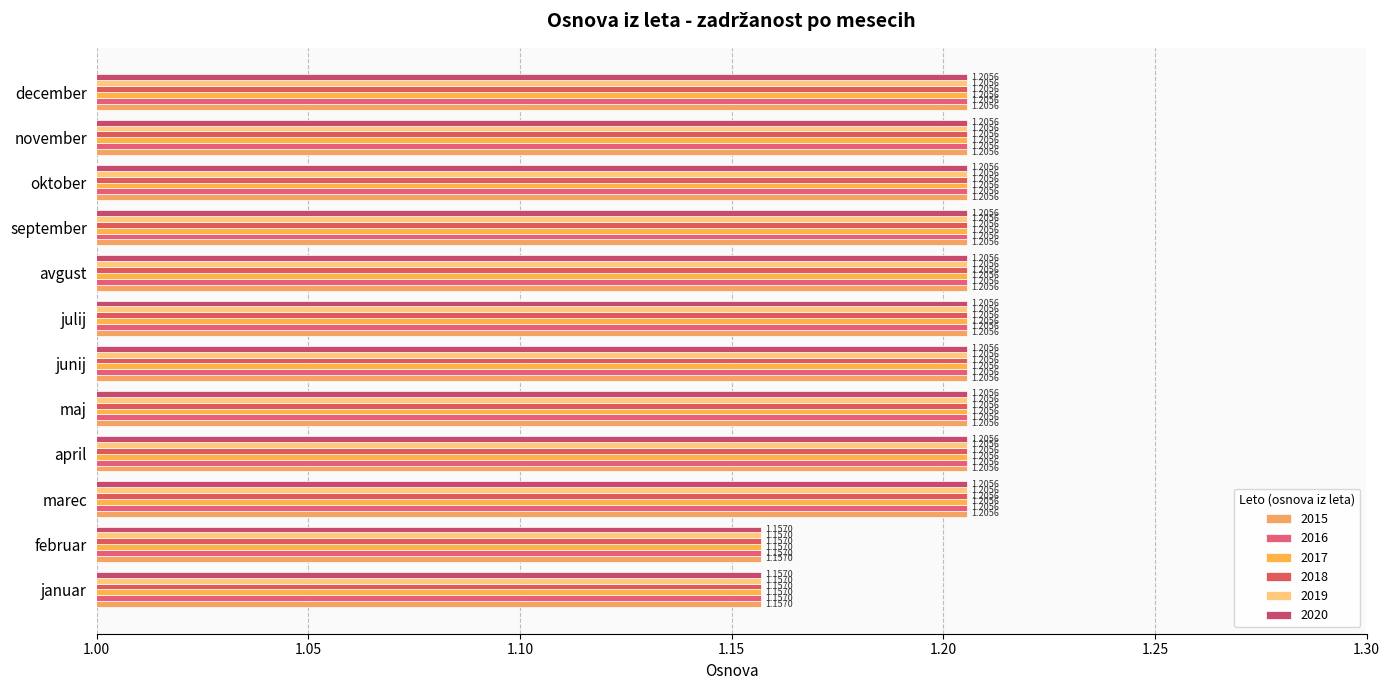

How many series are shown in this chart?

6